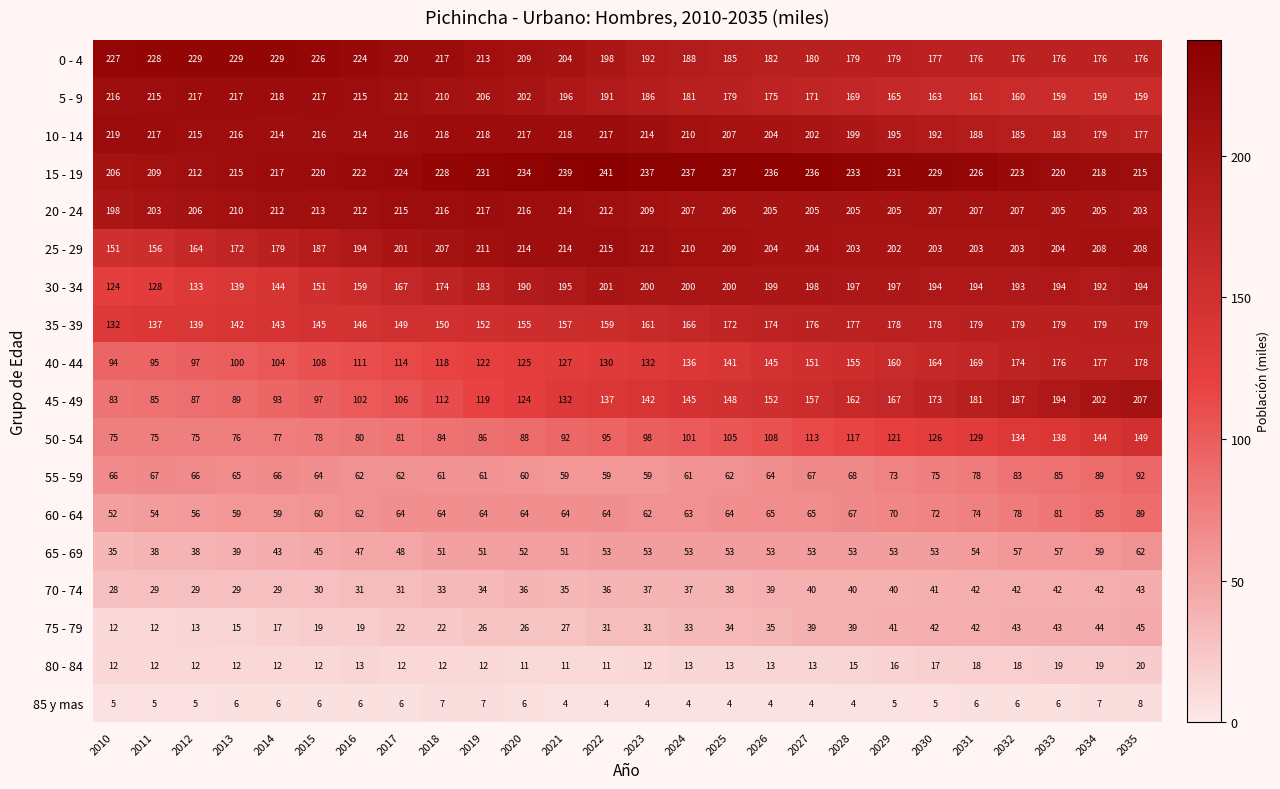

Which series changed the most between 2014 and 2032?

45 - 49